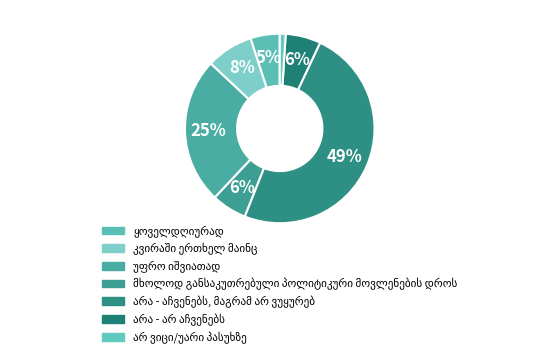

How many segments does this pie chart have?

7